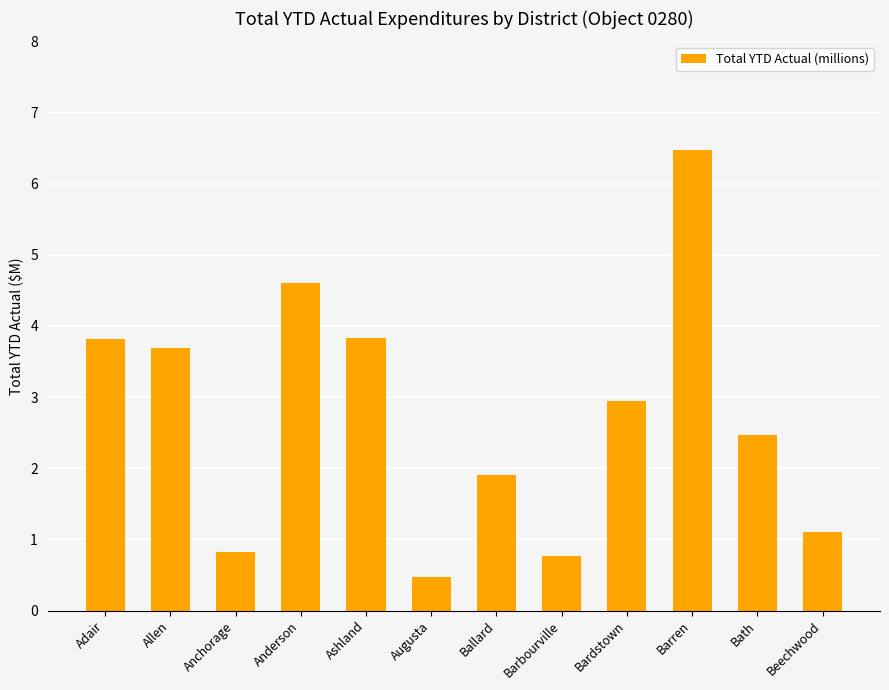

Where is the data nearest to the value 3?

Bardstown